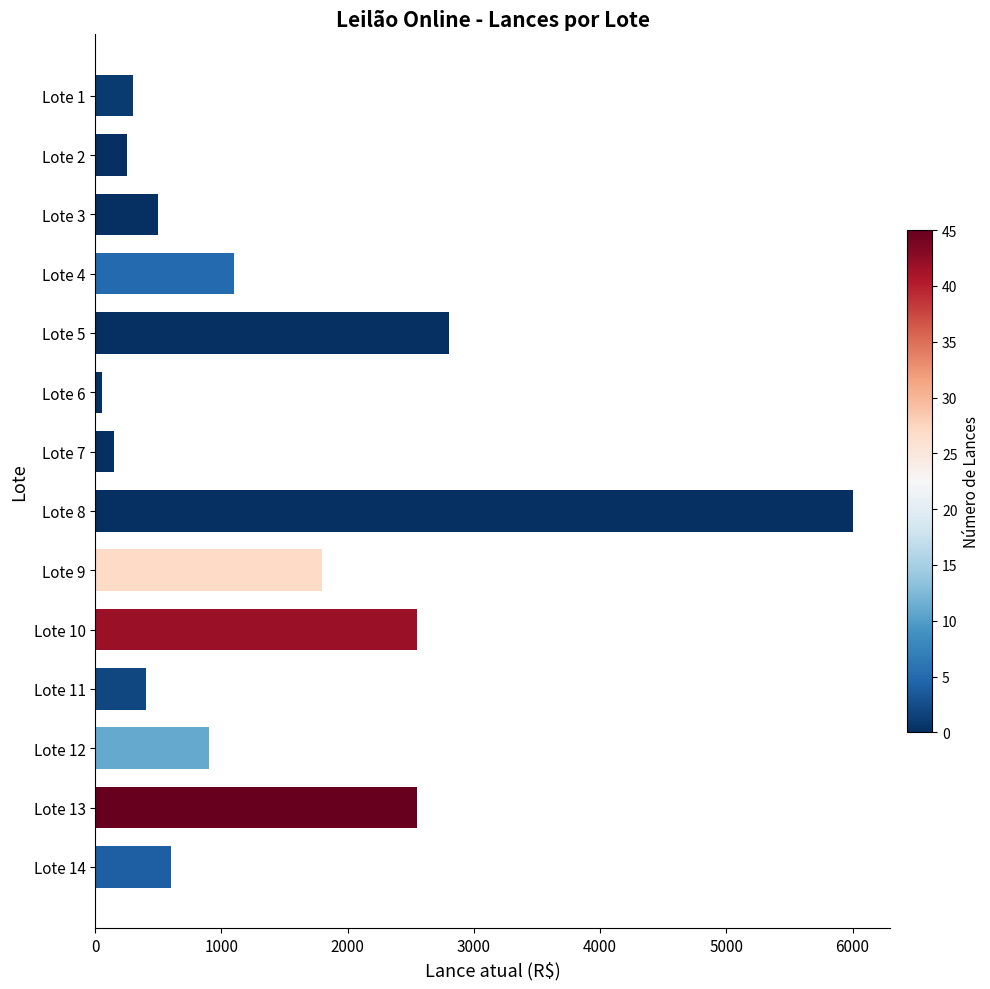

What is the smallest value displayed?

50